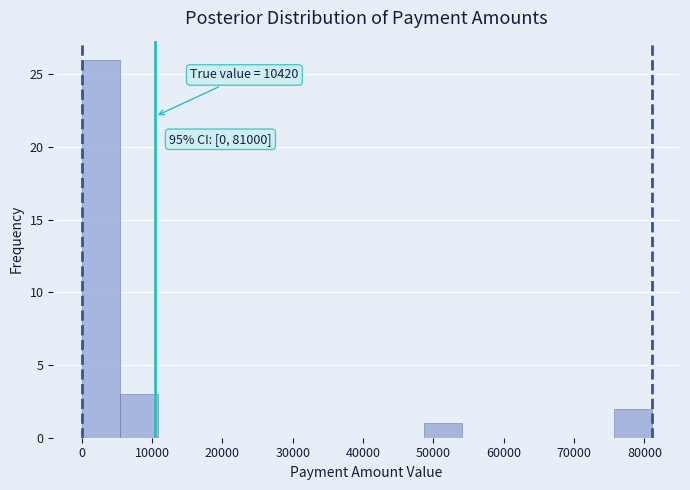

Which range on the x-axis has the tallest bar?

0 to 5400